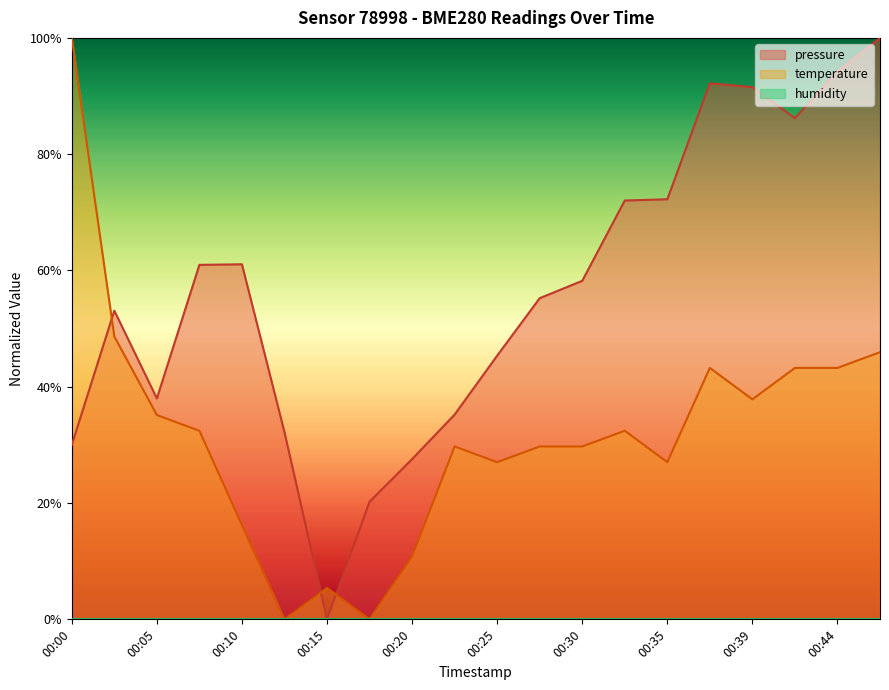

How many interior local peaks does the pressure series have?

3